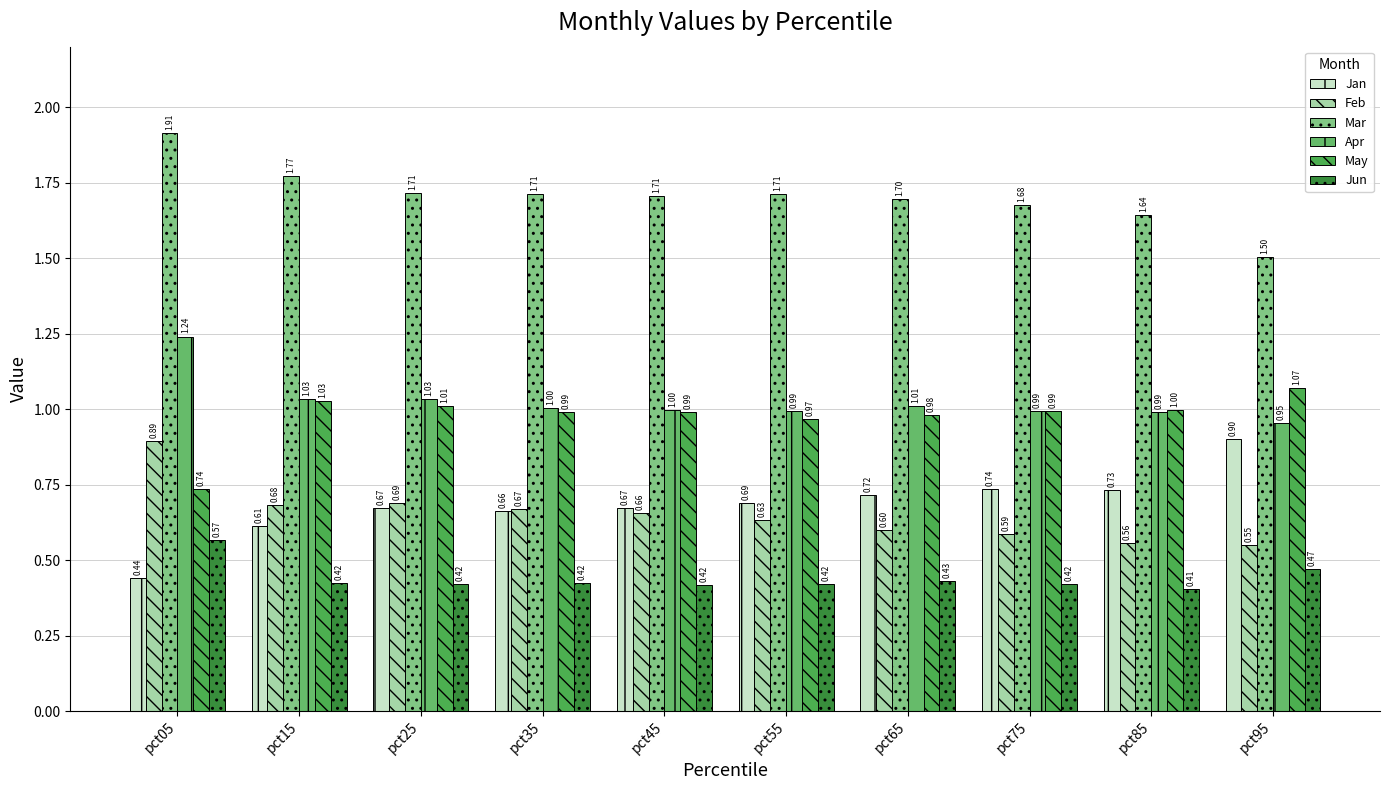

Reading left to right, extract all data points from this chart.

Jan: 0.4	0.6	0.7	0.7	0.7	0.7	0.7	0.7	0.7	0.9
Feb: 0.9	0.7	0.7	0.7	0.7	0.6	0.6	0.6	0.6	0.5
Mar: 1.9	1.8	1.7	1.7	1.7	1.7	1.7	1.7	1.6	1.5
Apr: 1.2	1.0	1.0	1.0	1.0	1.0	1.0	1.0	1.0	1.0
May: 0.7	1.0	1.0	1.0	1.0	1.0	1.0	1.0	1.0	1.1
Jun: 0.6	0.4	0.4	0.4	0.4	0.4	0.4	0.4	0.4	0.5